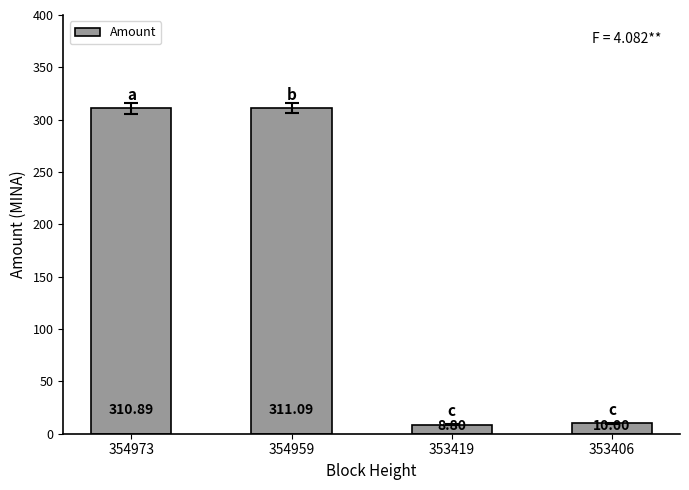

What value does the data have at 354973?

310.9